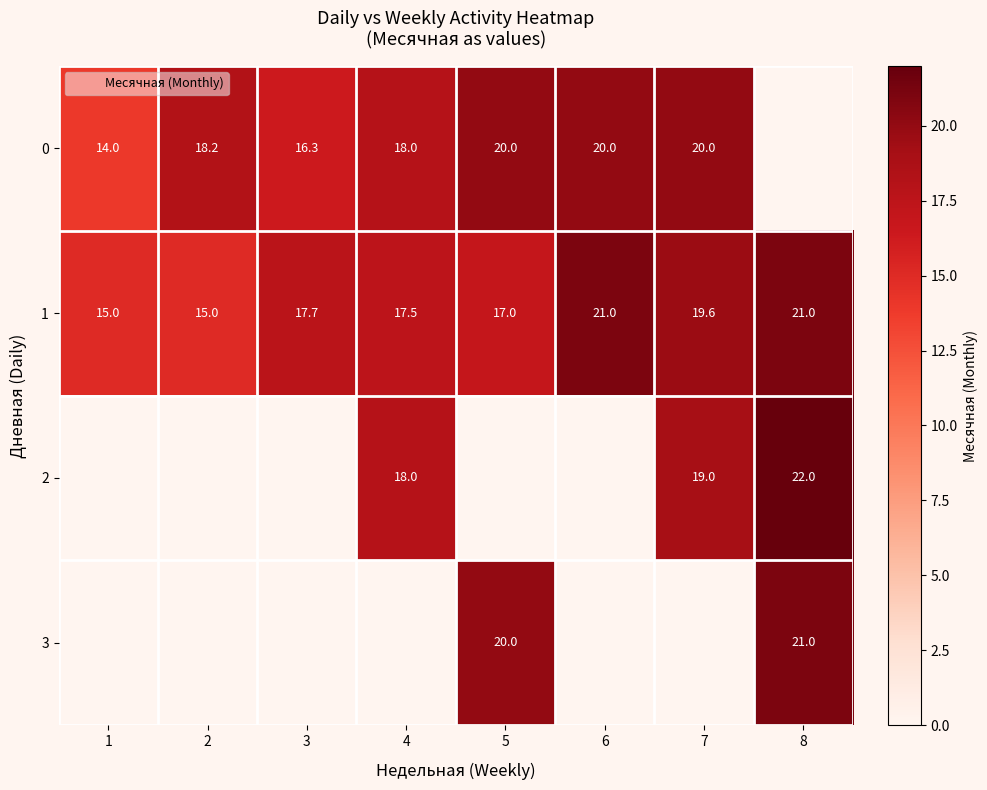

The 3 series shows 0.0 at 7. True or false?

True